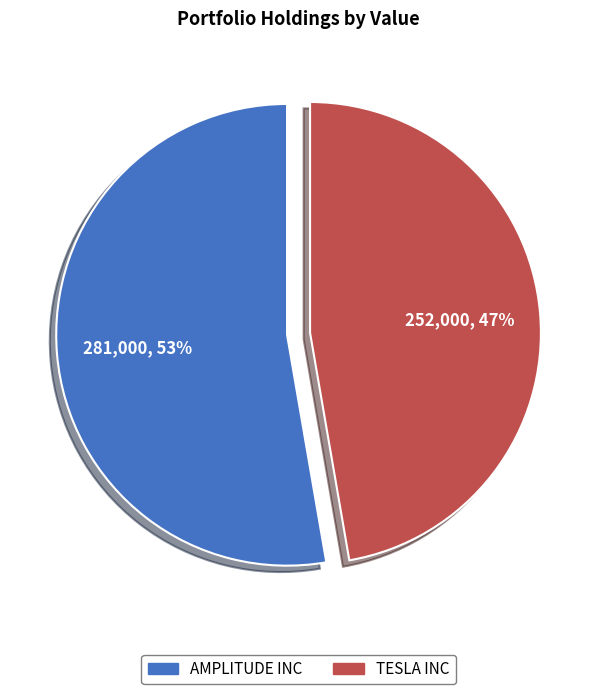

True or false: AMPLITUDE INC accounts for 53% of the total.

True